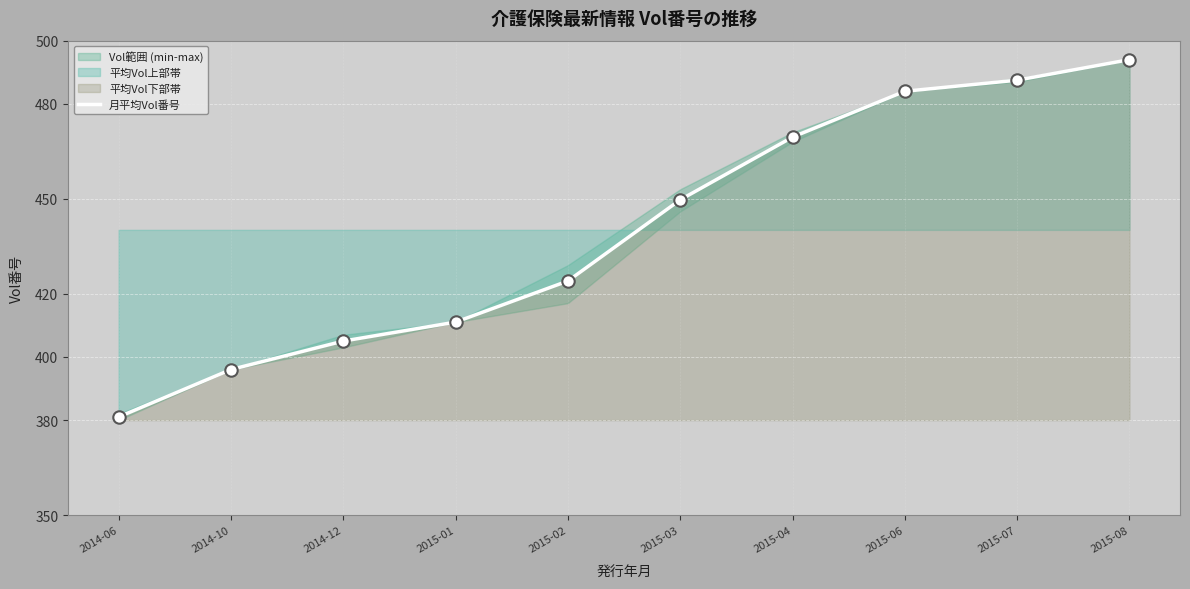

What is the ratio of the value at 2014-06 to the value at 2014-12?

0.9